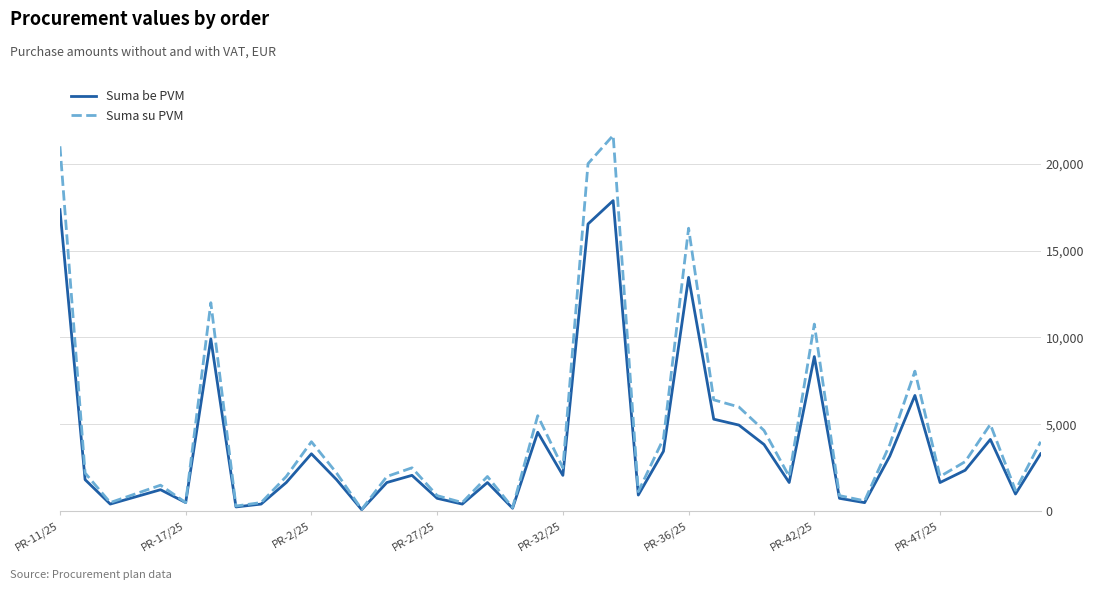

What is the highest value of the Suma su PVM series?

21626.9